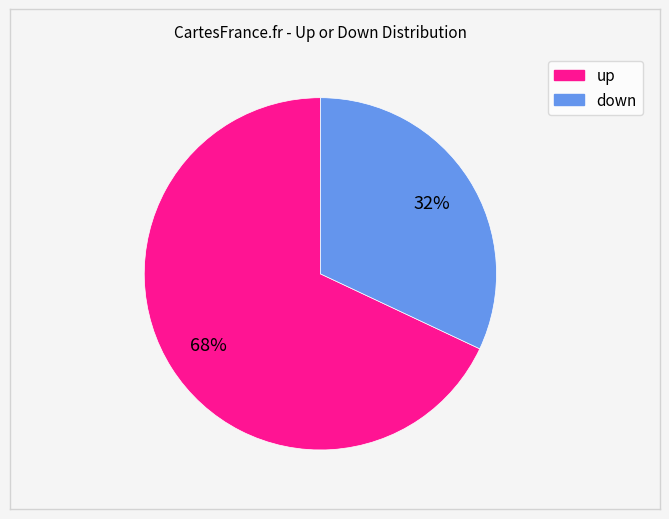

The up slice represents 68% of the pie. True or false?

True